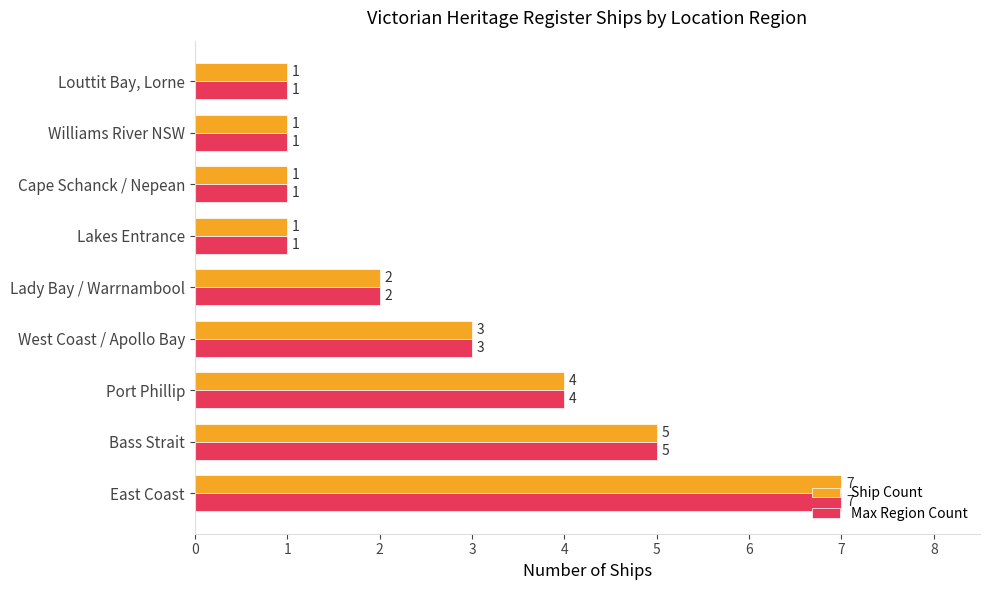

What is the approximate value of Max Region Count at Bass Strait?

5